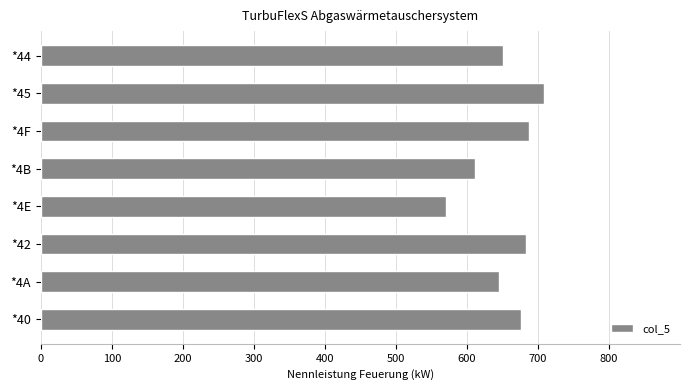

Approximately how many times larger is the value at *4B compared to *4A?

0.9